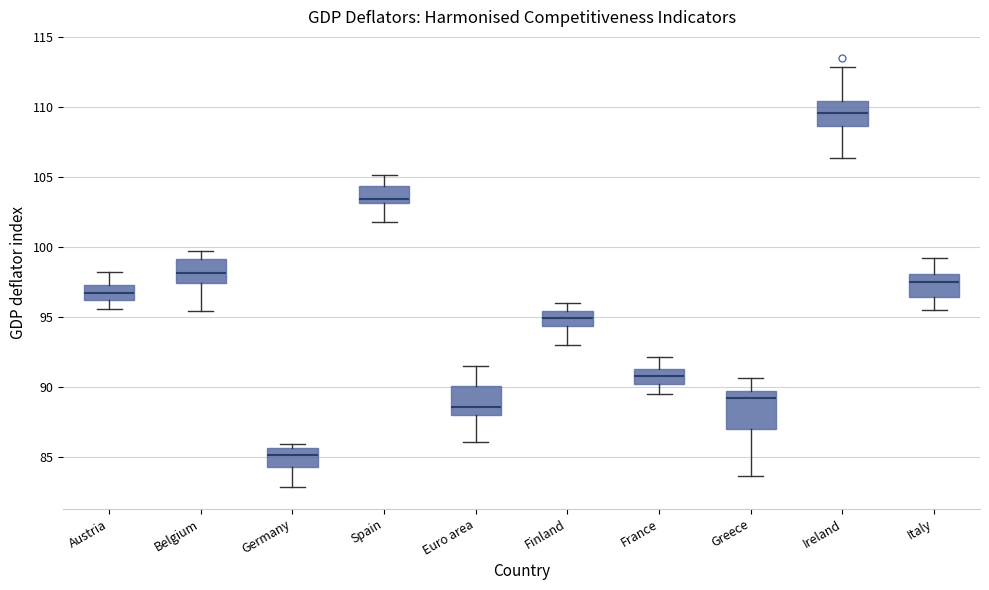

Where is the upper edge of the box for Euro area on the y-axis? The values are not printed on the chart, so give them approximately, as read against the axis.

90.0